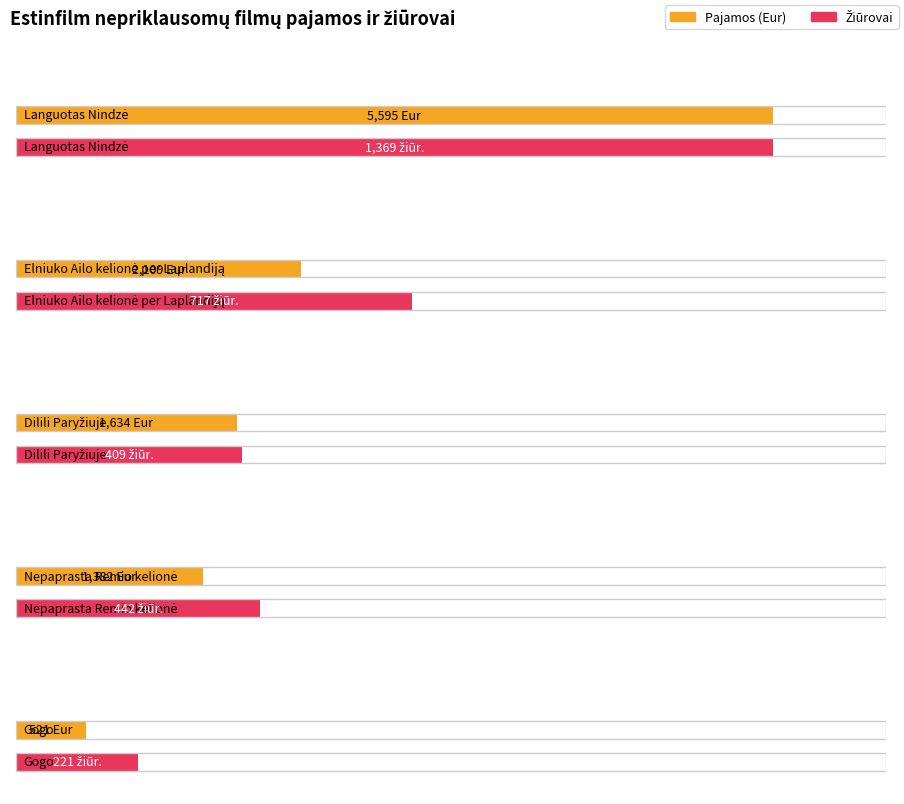

Are the bars horizontal?

Yes